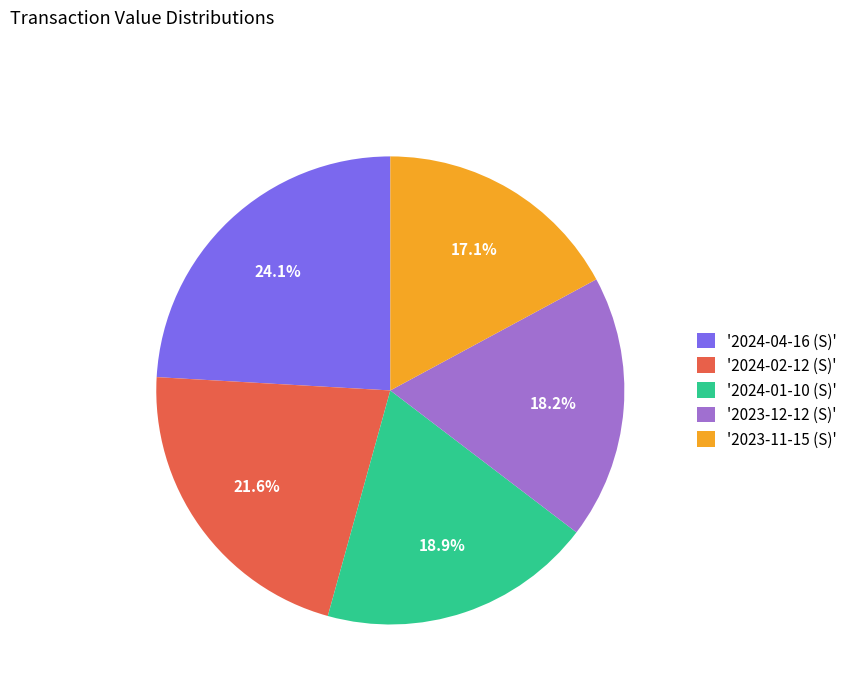

Rank the categories by value from highest to lowest.

'2024-04-16 (S)', '2024-02-12 (S)', '2024-01-10 (S)', '2023-12-12 (S)', '2023-11-15 (S)'